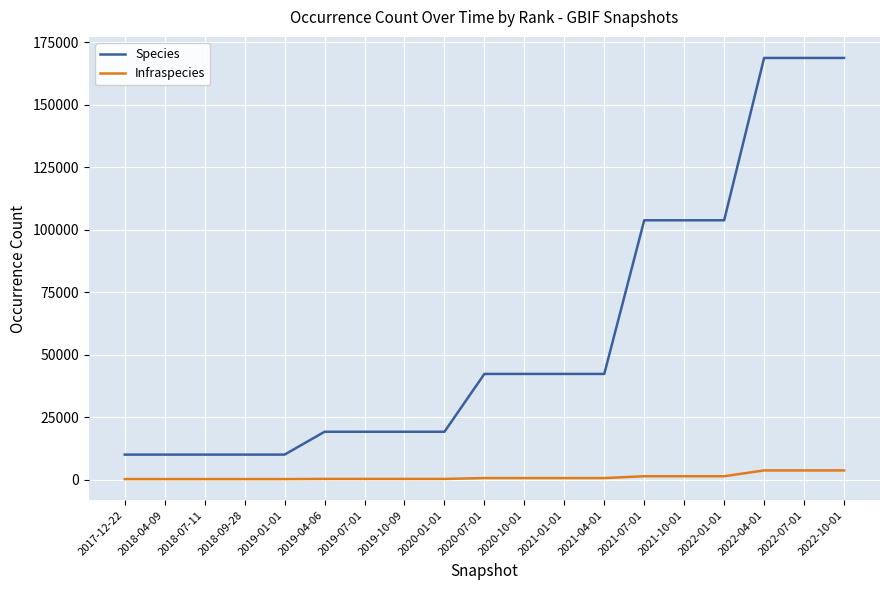

What is the maximum value shown in the chart?

168755